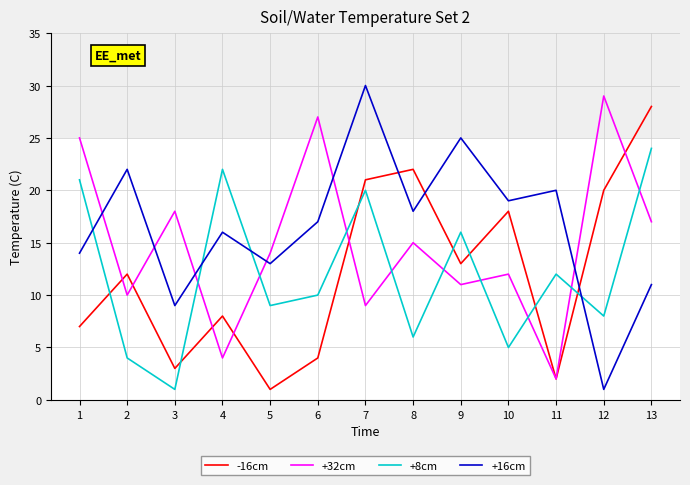

Between which two adjacent categories do +8cm and +32cm first intersect?

3 and 4